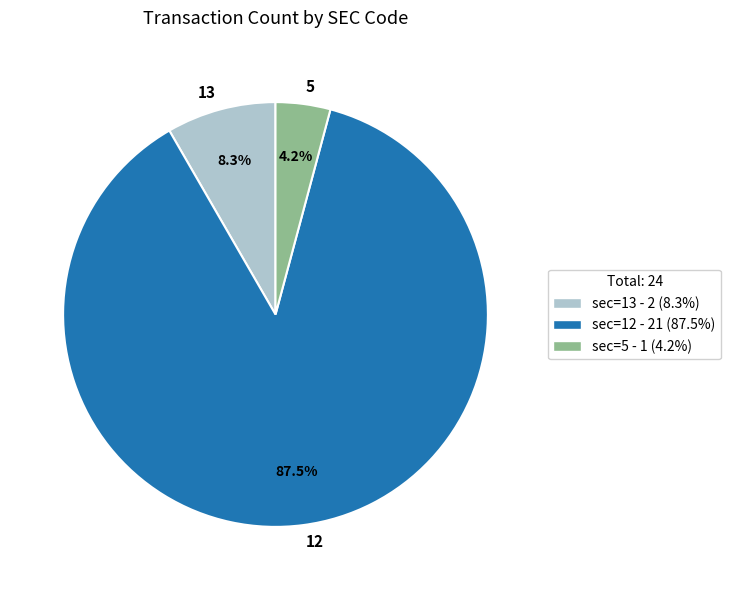

What is the largest slice in the pie chart?

12